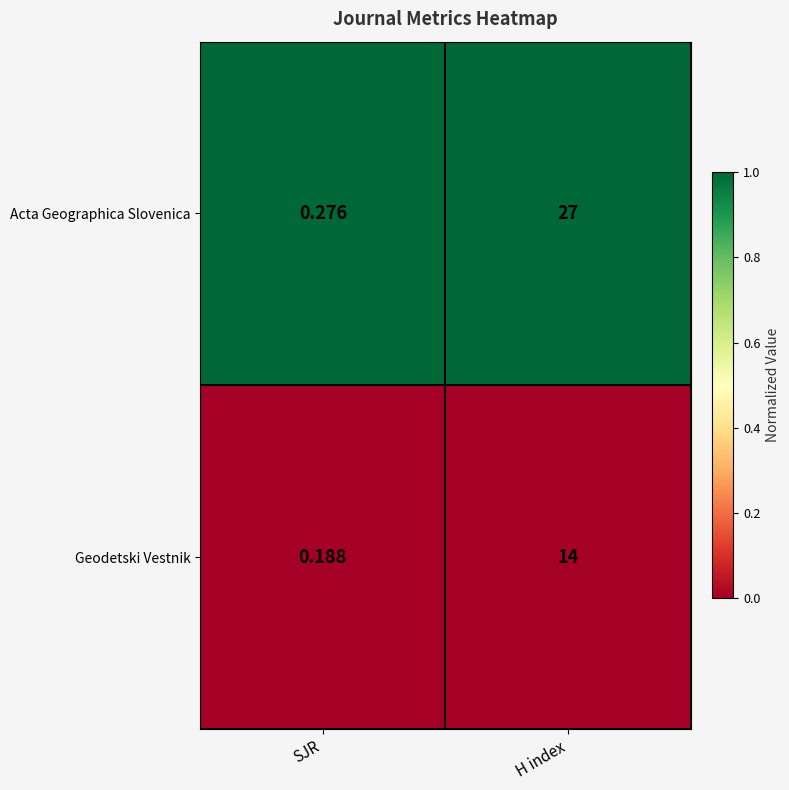

What is the greatest value displayed?

27.0